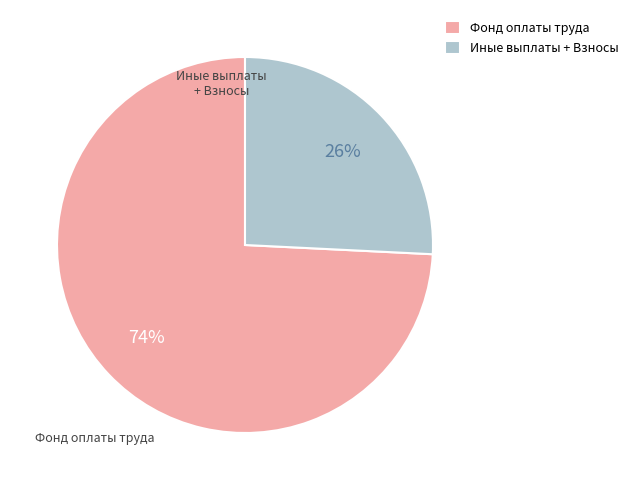

To the nearest percent, what percentage of the pie is Иные выплаты + Взносы?

26%